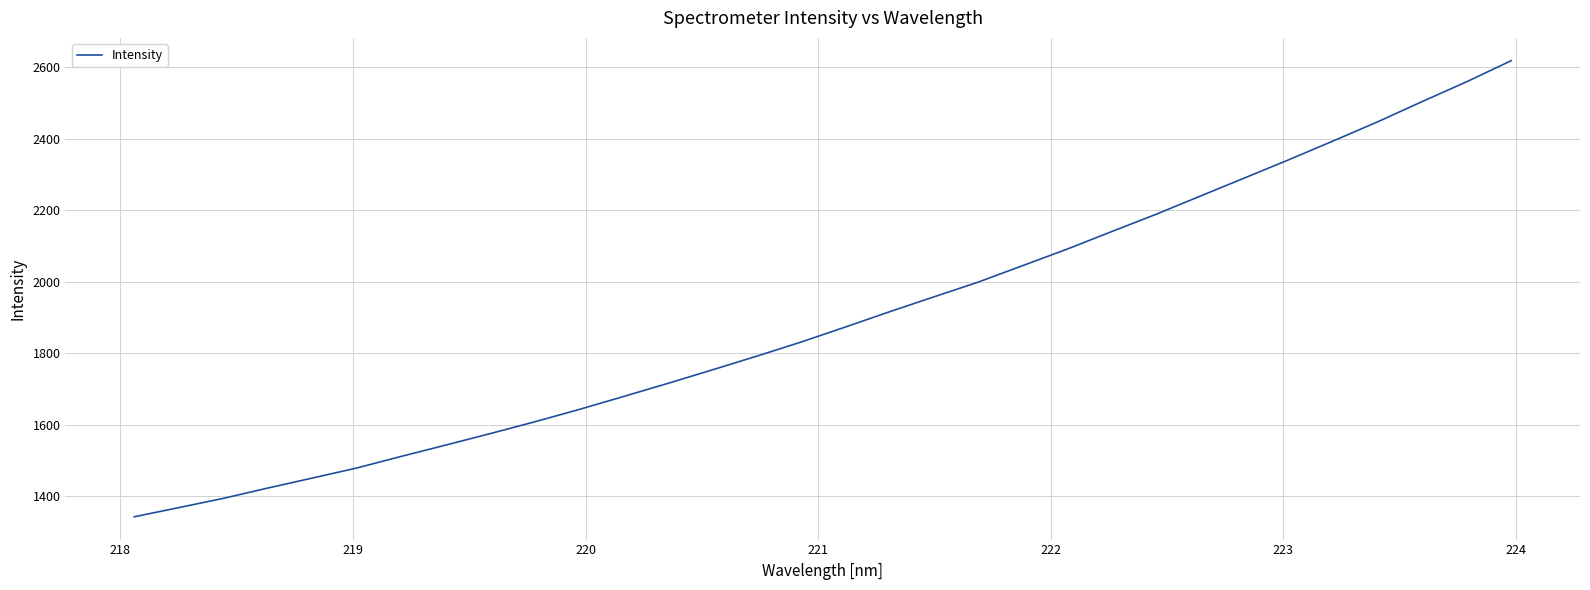

What is the difference between the maximum and minimum values?

1275.1